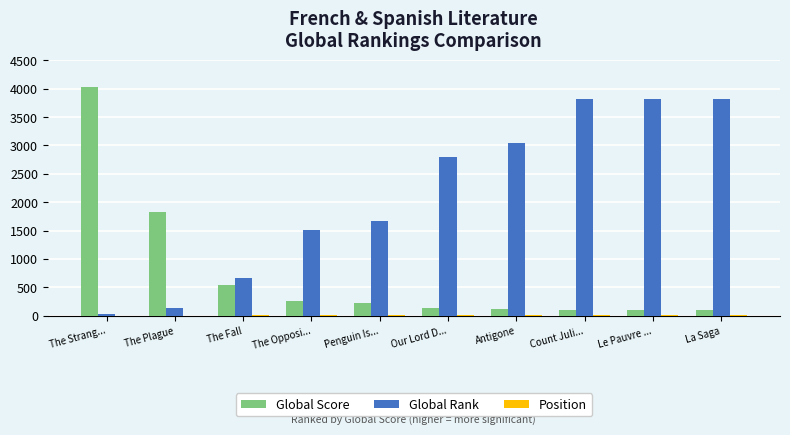

True or false: Global Score has a value of 230 at Penguin Is....

True